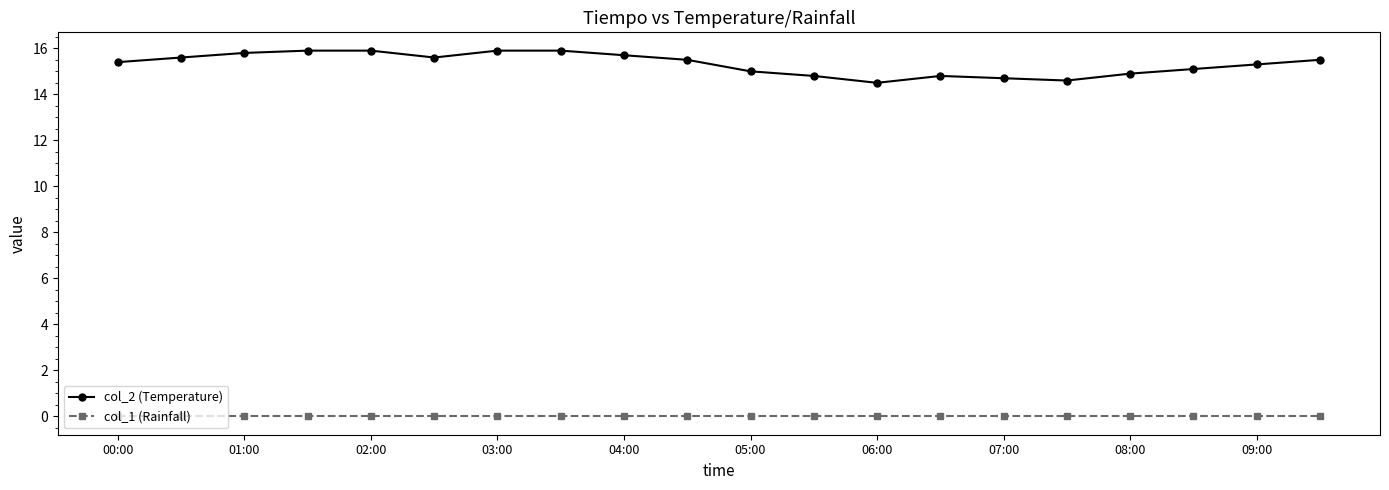

True or false: col_1 (Rainfall) and col_2 (Temperature) intersect in this chart.

False